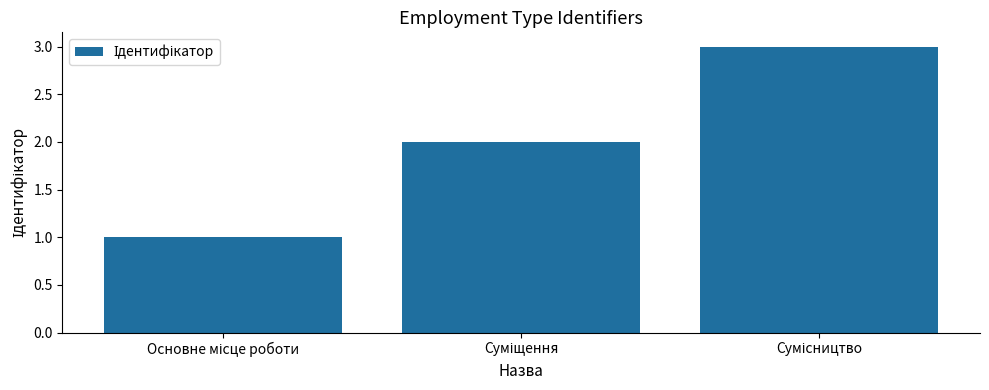

What is the greatest value displayed?

3